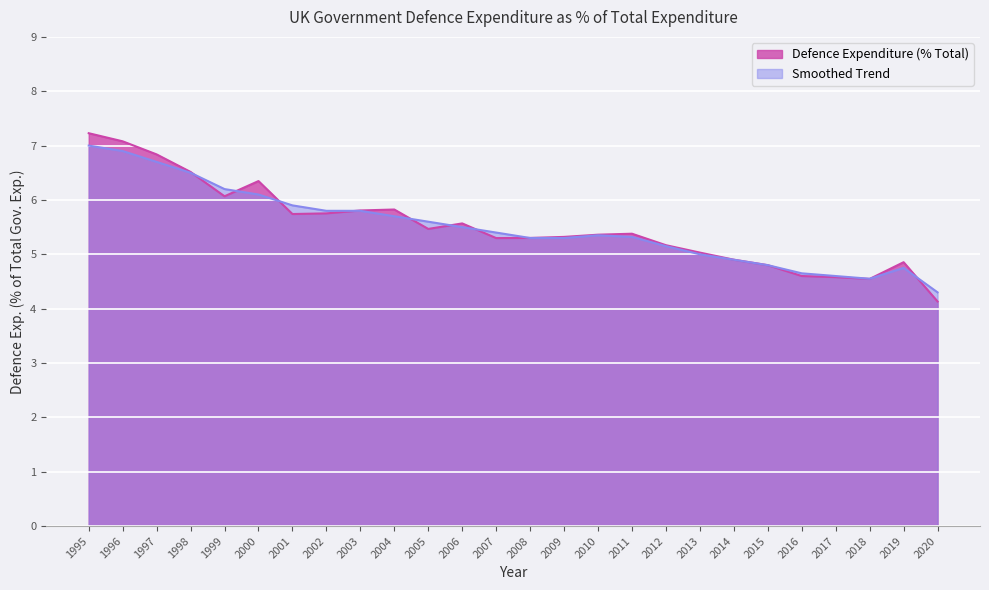

List the series in order of their overall mean, lowest first.

Smoothed Trend, Defence Expenditure (% Total)